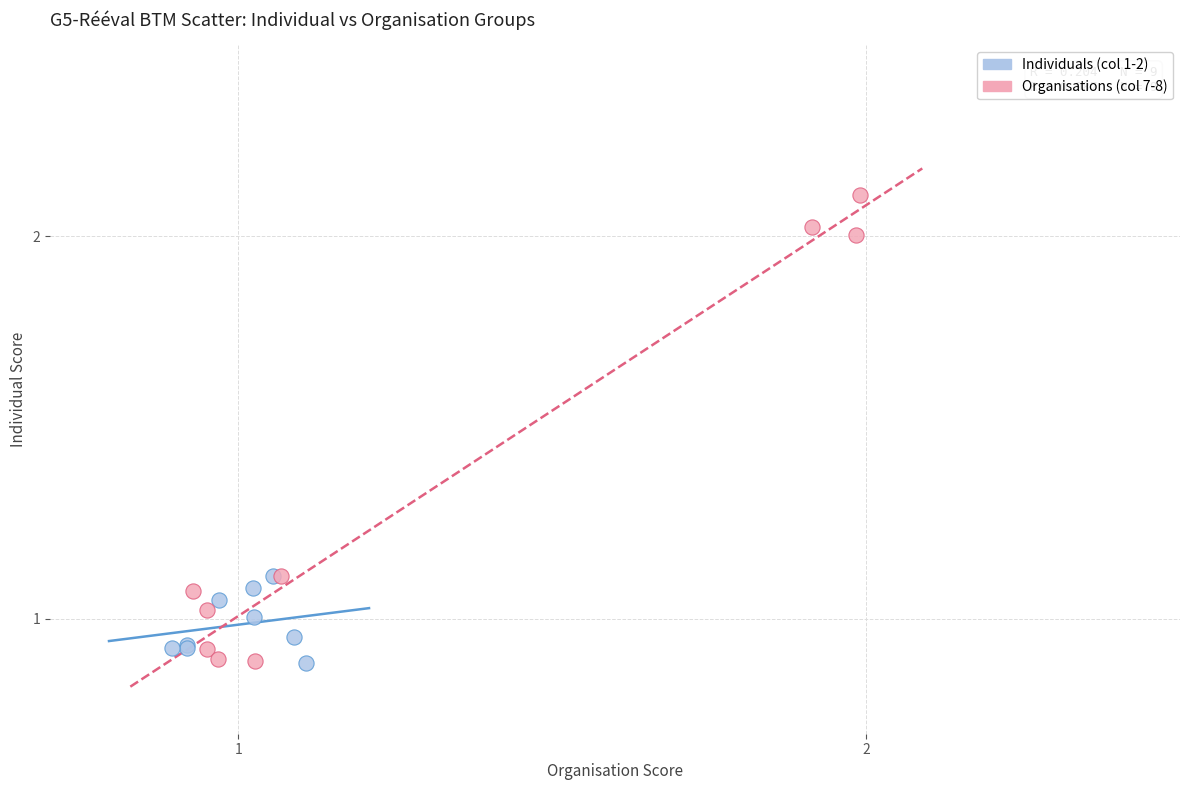

Which series reaches the maximum Y coordinate?

Organisations (col 7-8)